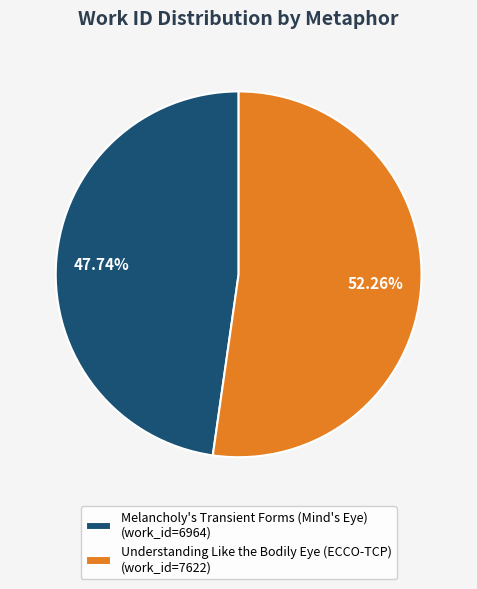

What is the ratio of the value at Understanding Like the Bodily Eye (ECCO-TCP) to the value at Melancholy's Transient Forms (Mind's Eye)?

1.1